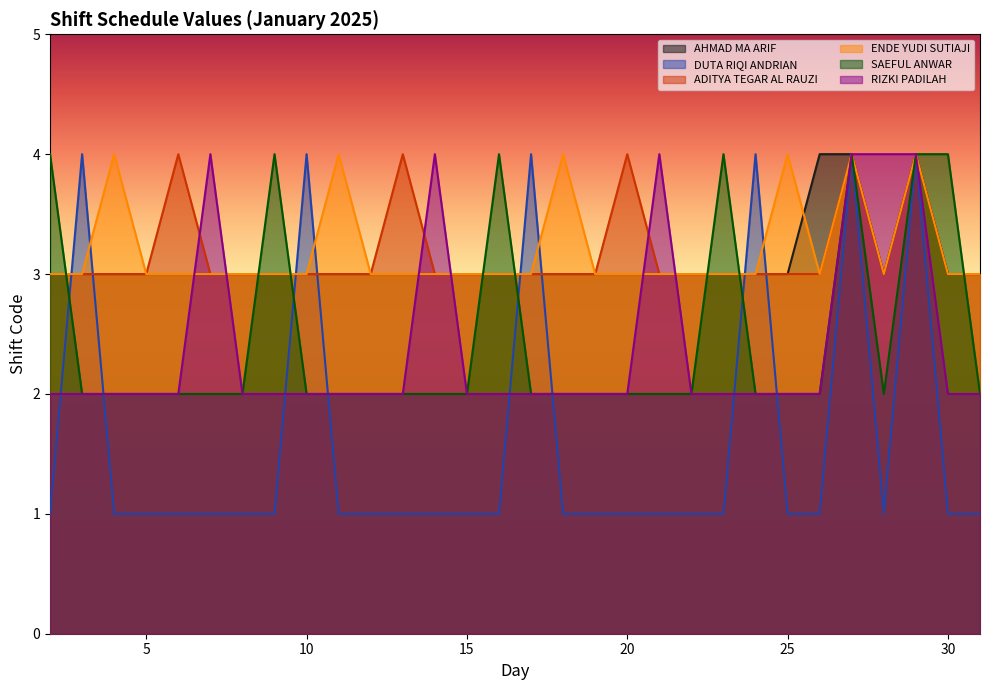

Does the chart have visible grid lines?

No